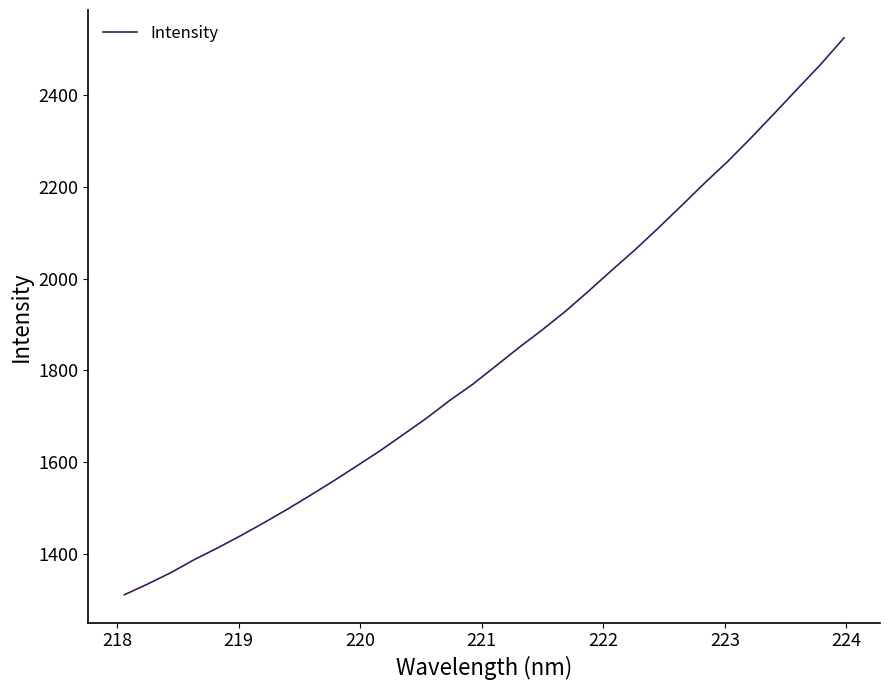

What is the greatest value displayed?

2523.7